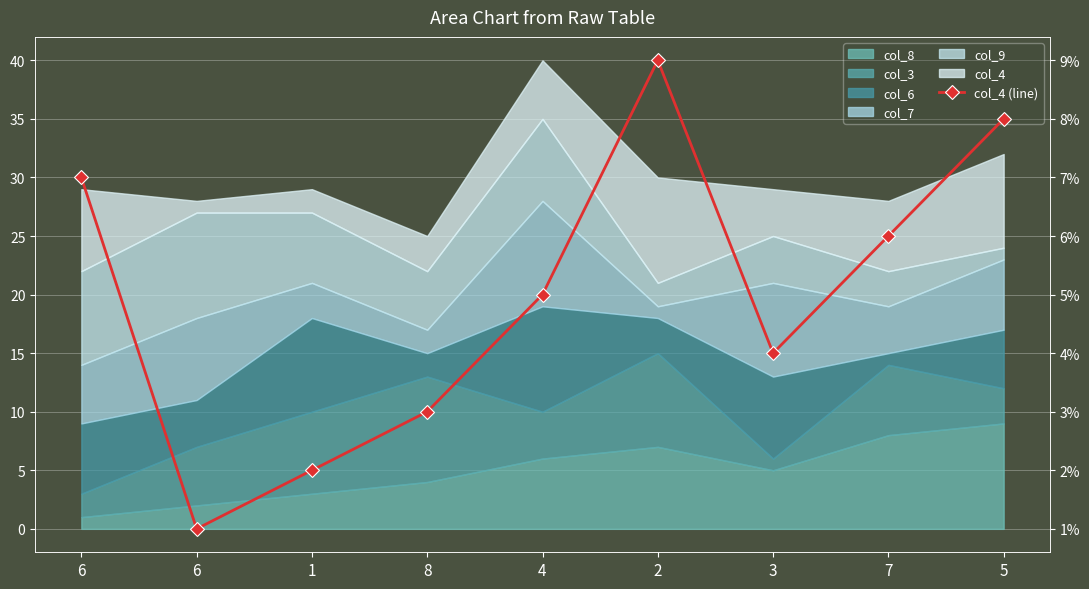

What is the minimum value shown in the chart?

1